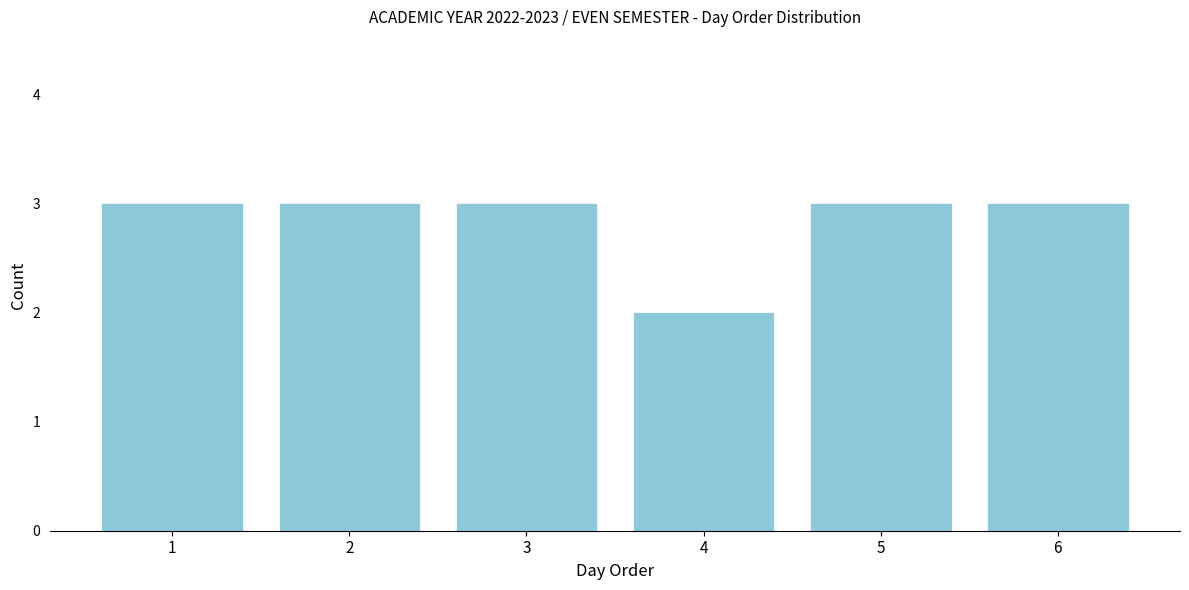

Reading left to right, list all the values displayed in this chart.

1=3	2=3	3=3	4=2	5=3	6=3